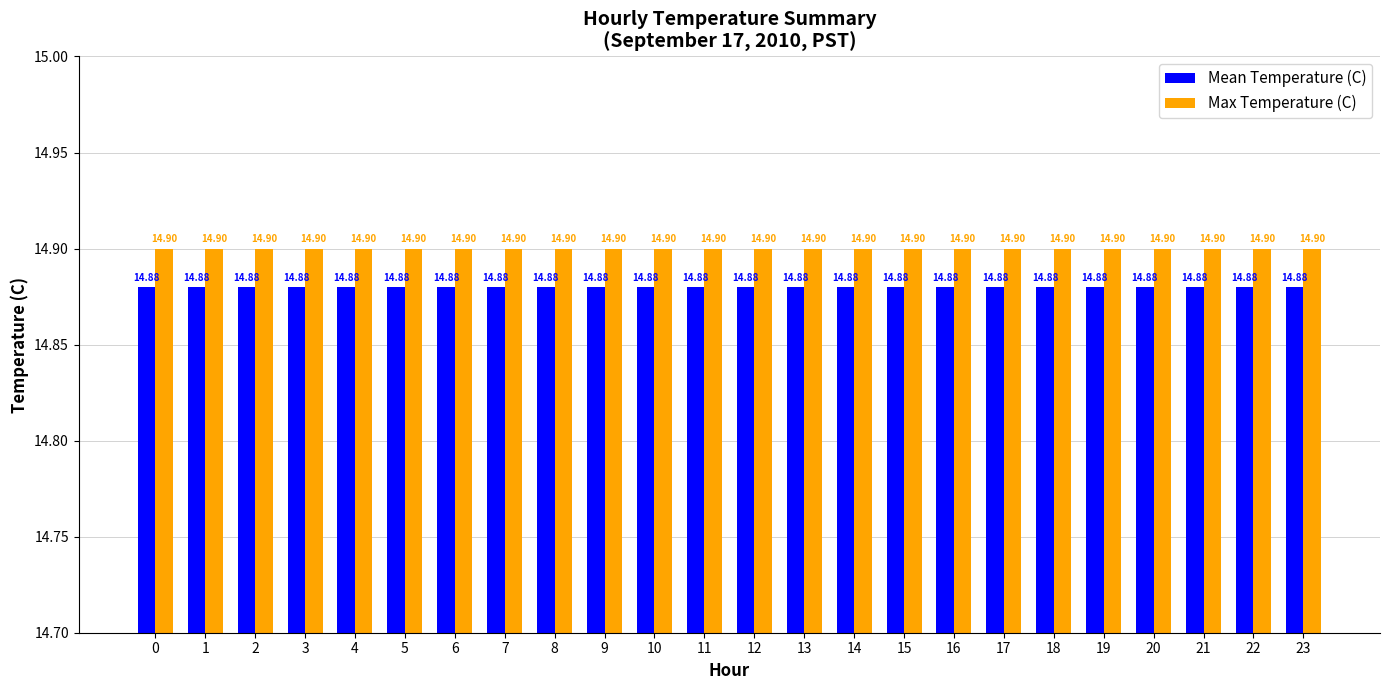

What is the sum of all Max Temperature (C) values?

357.6